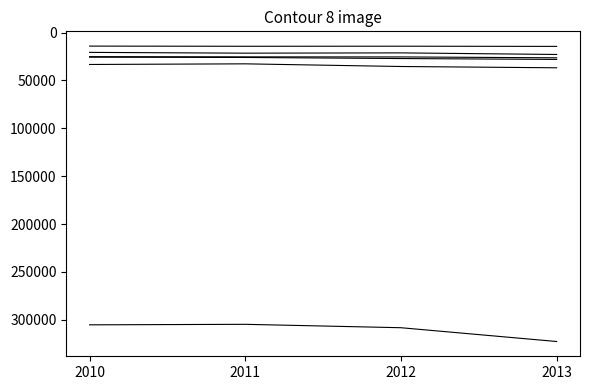

Is this an area chart (filled region under the line)?

No